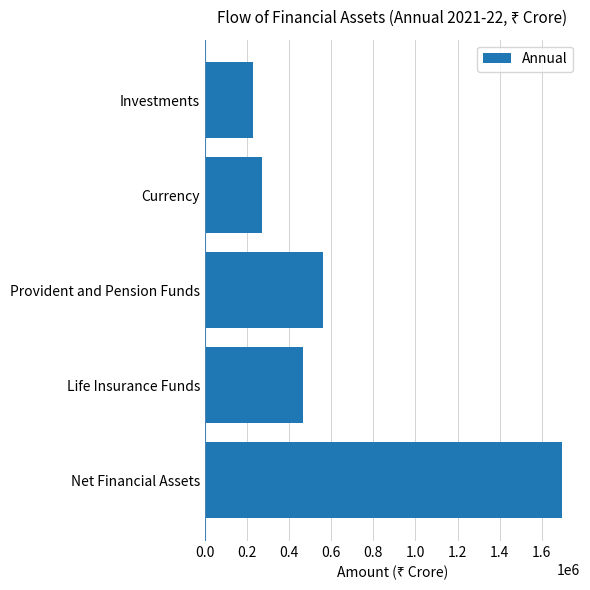

What is the change in value from Net Financial Assets to Provident and Pension Funds?

-1133550.1